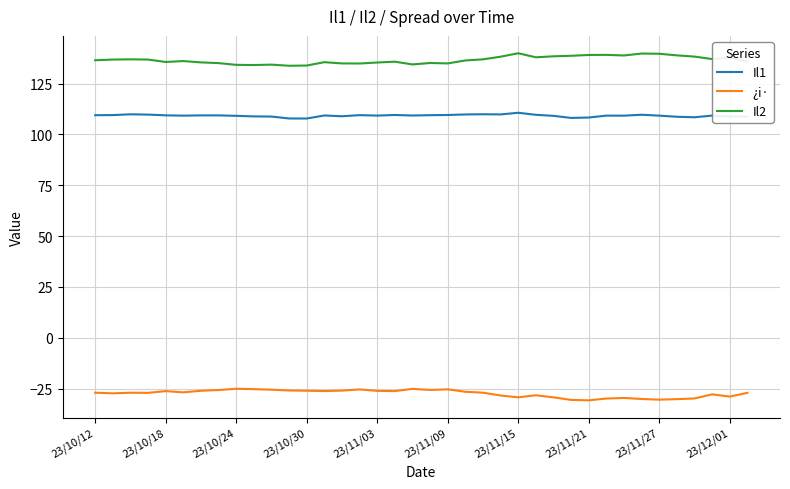

List the series in order of their peak value, lowest first.

¿i·, Il1, Il2